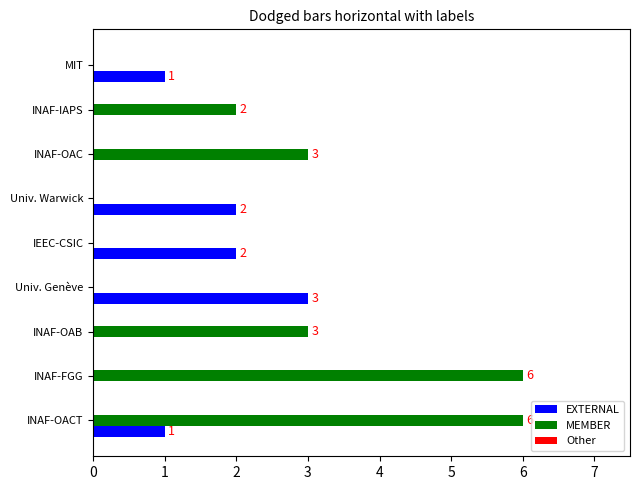

What is the sum of all MEMBER values?

20